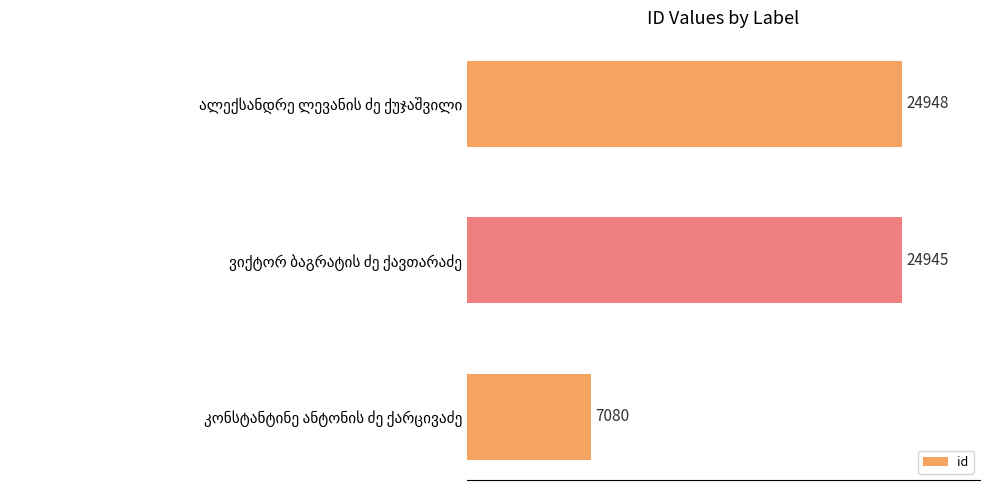

Reading bottom to top, transcribe all the data shown in this chart.

7080	24945	24948